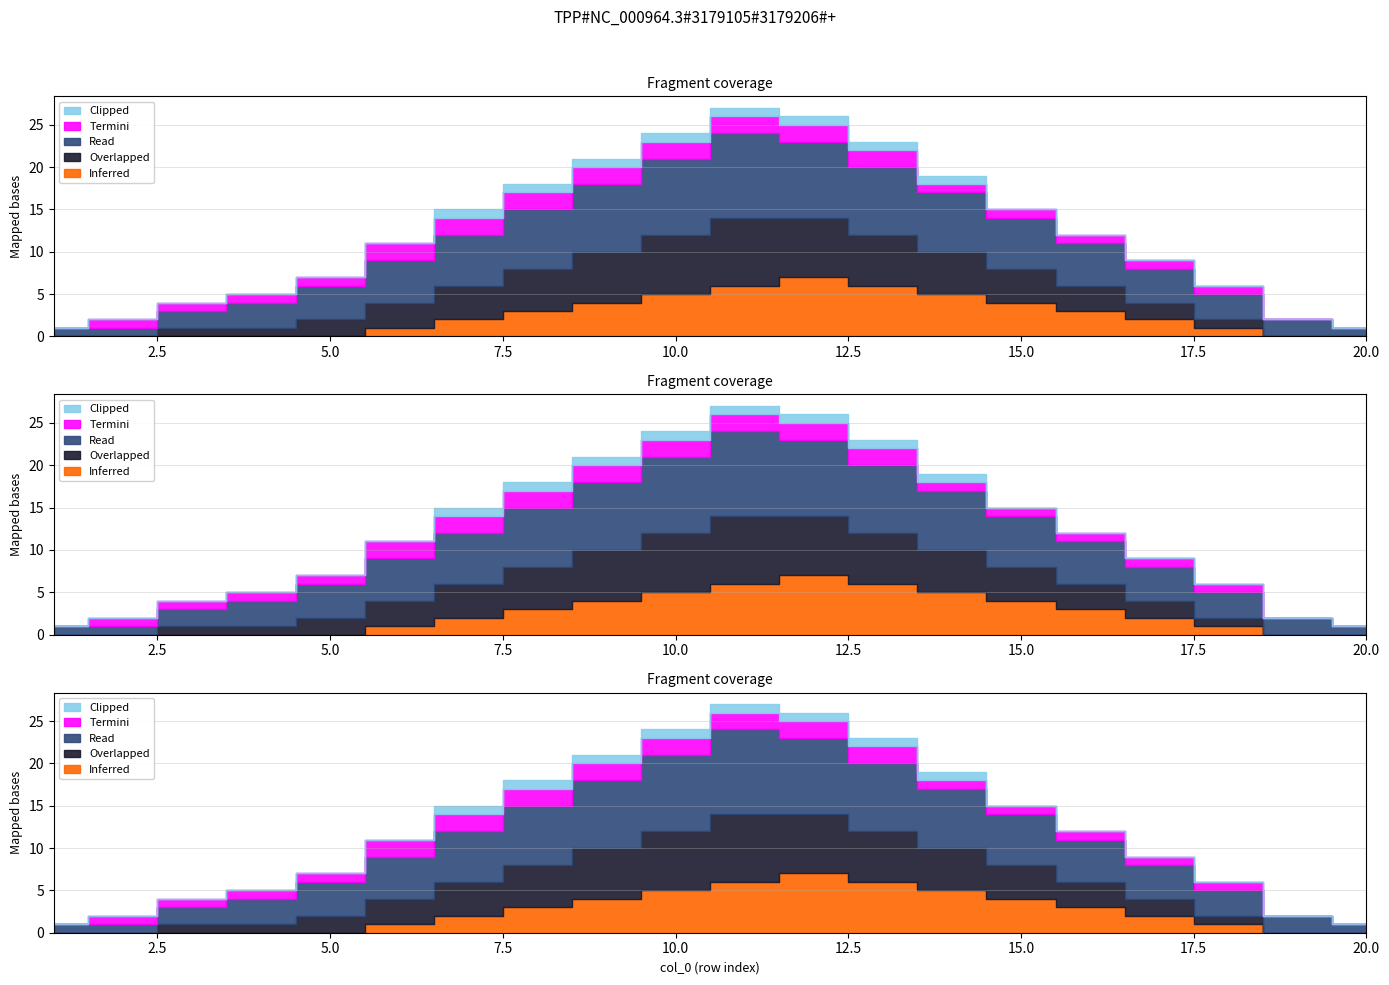

At which category is the sum across all series the highest?

11